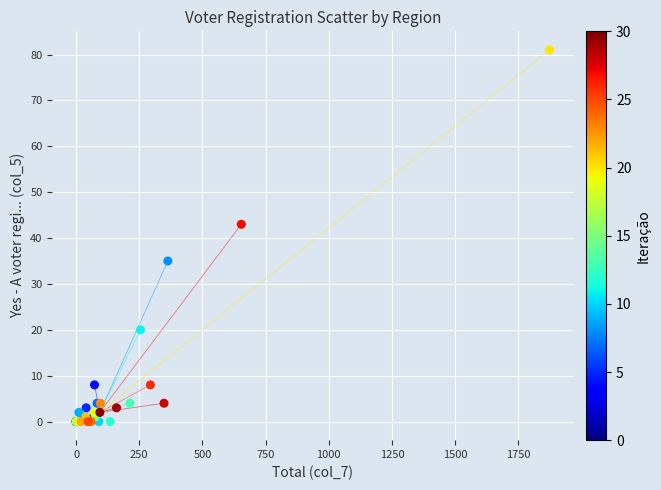

What Y value in the scatter plot is closest to 40?

43